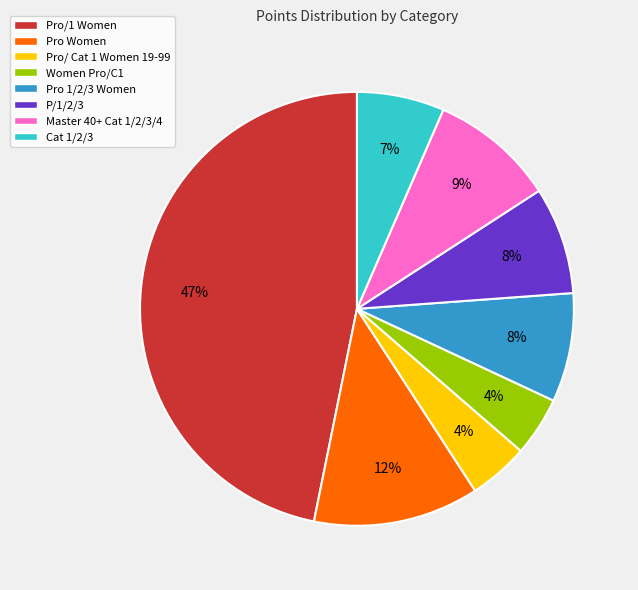

Does any single category account for the majority?

No